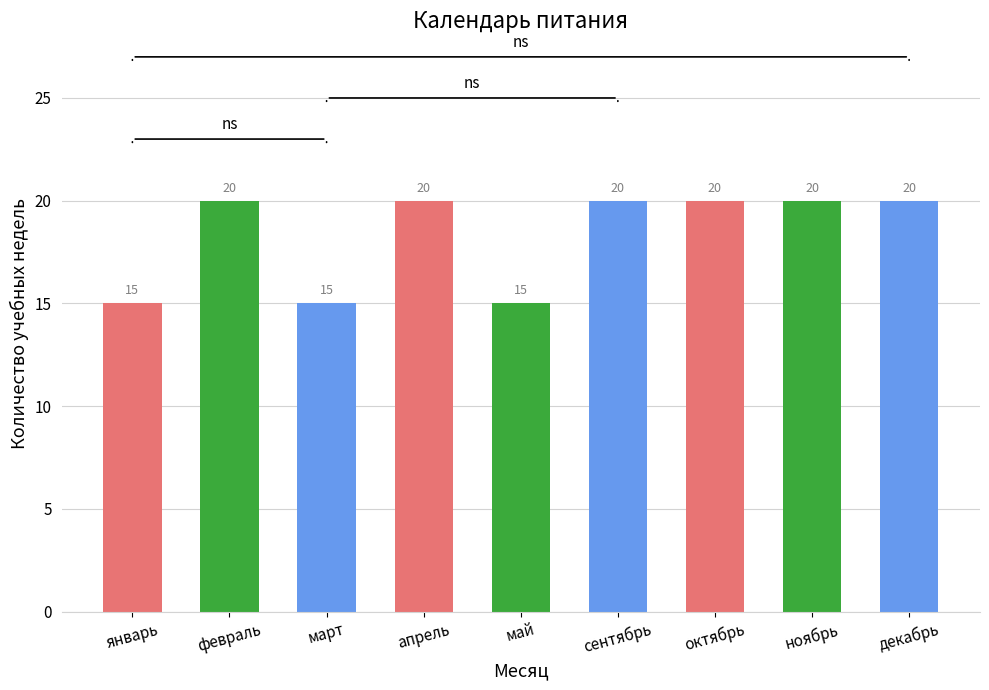

Does the chart contain any negative values?

No